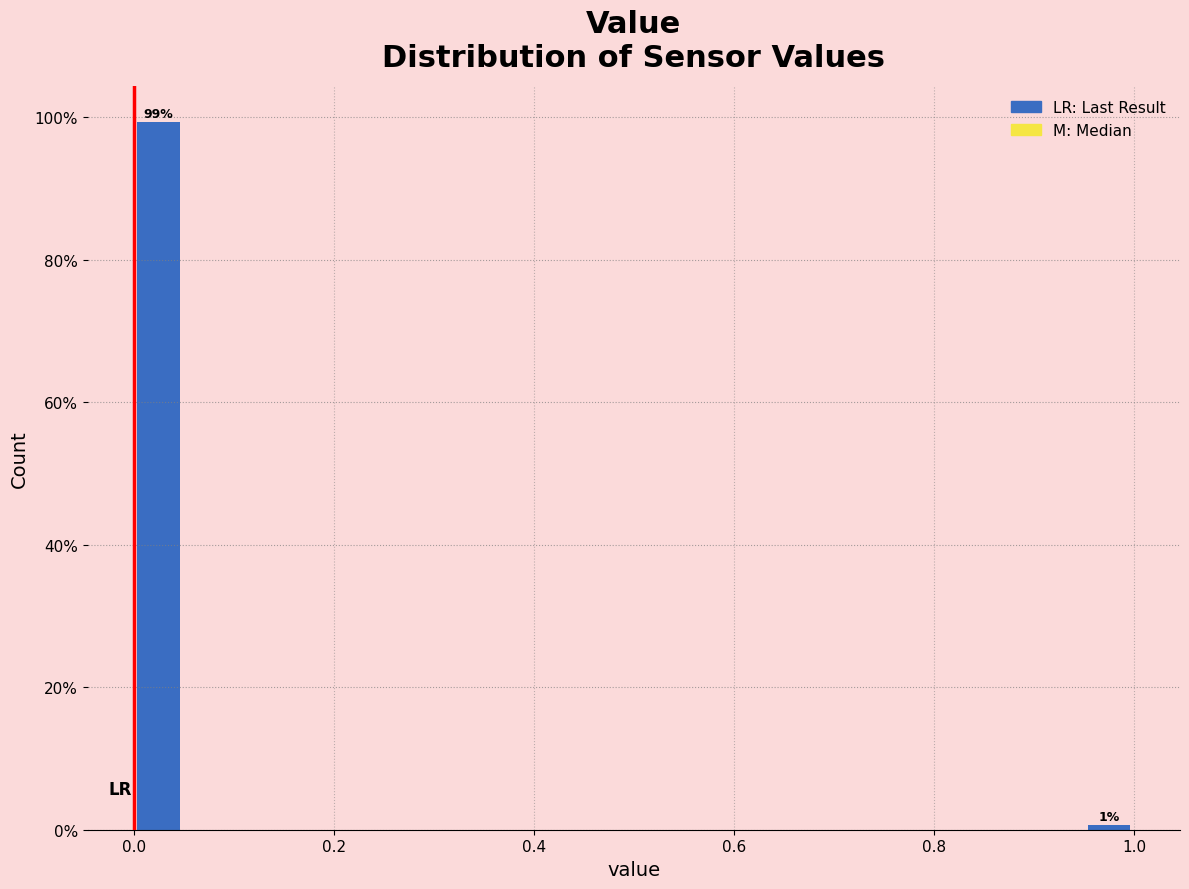

Around what value on the x-axis is the tallest bar? Give the approximate position of its centre, as read against the axis.

0.02